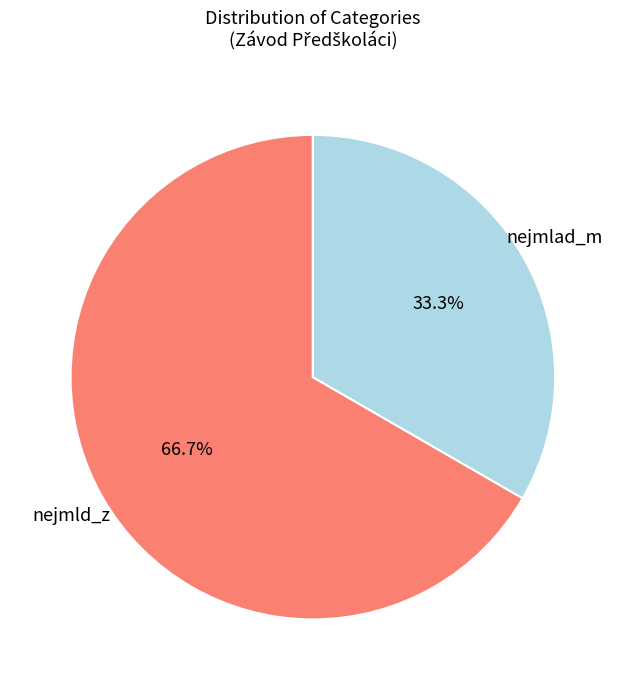

Is there a majority slice in this chart?

Yes